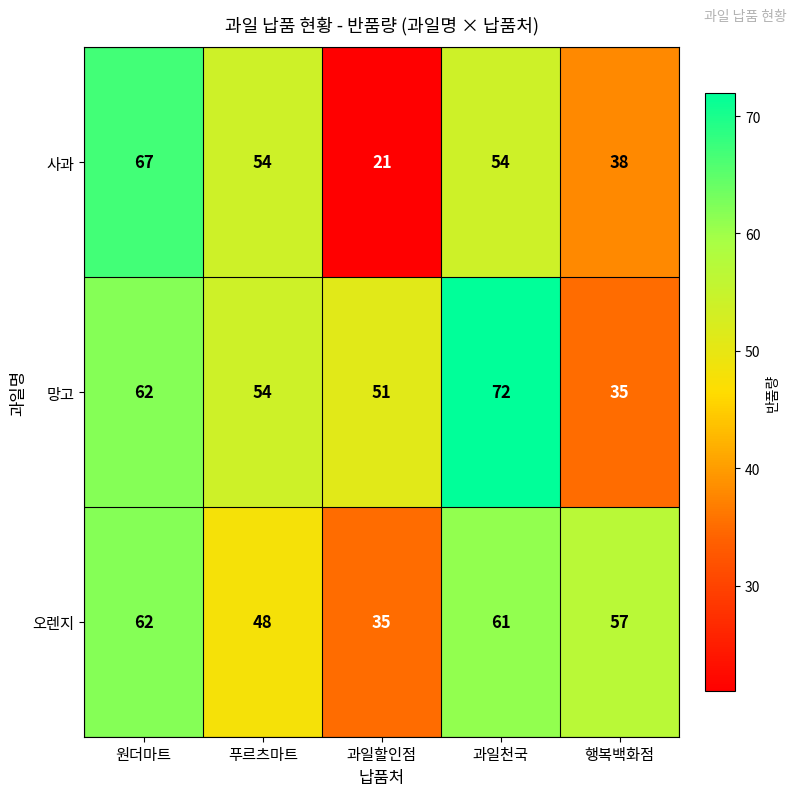

Reading left to right, list all the values displayed in this chart.

사과: 원더마트=67	푸르츠마트=54	과일할인점=21	과일천국=54	행복백화점=38
망고: 원더마트=62	푸르츠마트=54	과일할인점=51	과일천국=72	행복백화점=35
오렌지: 원더마트=62	푸르츠마트=48	과일할인점=35	과일천국=61	행복백화점=57